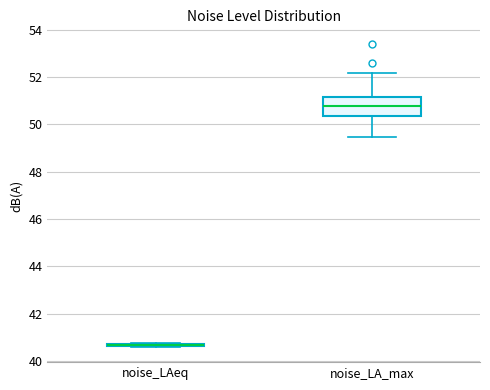

Where does the upper whisker of the box for noise_LA_max end on the y-axis? The values are not printed on the chart, so give them approximately, as read against the axis.

52.2